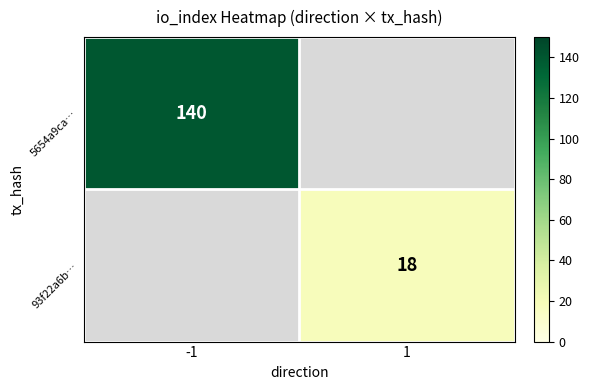

What is the maximum value shown in the chart?

140.0